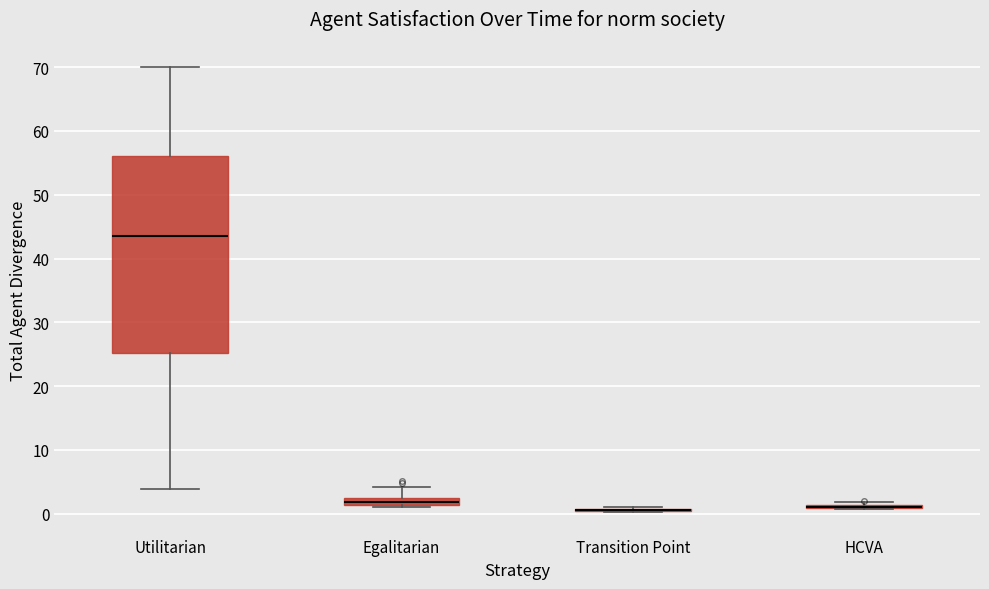

Comparing the boxes themselves (not the whiskers), which one is the tallest?

Utilitarian